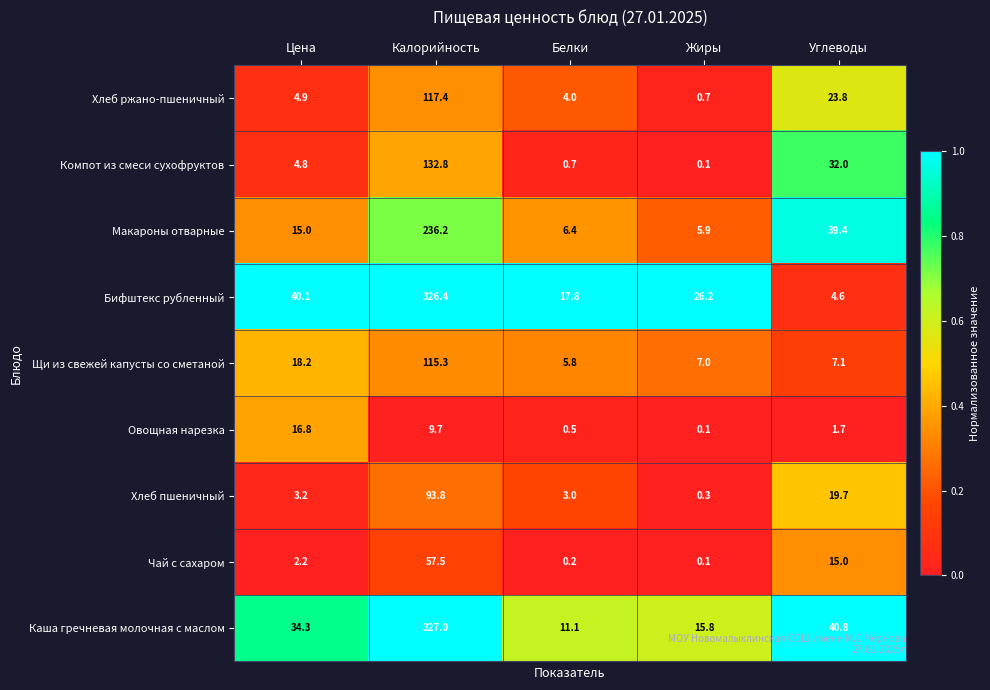

At Цена, list the series in order from largest to smallest.

Бифштекс рубленный, Каша гречневая молочная с маслом, Щи из свежей капусты со сметаной, Овощная нарезка, Макароны отварные, Хлеб ржано-пшеничный, Компот из смеси сухофруктов, Хлеб пшеничный, Чай с сахаром